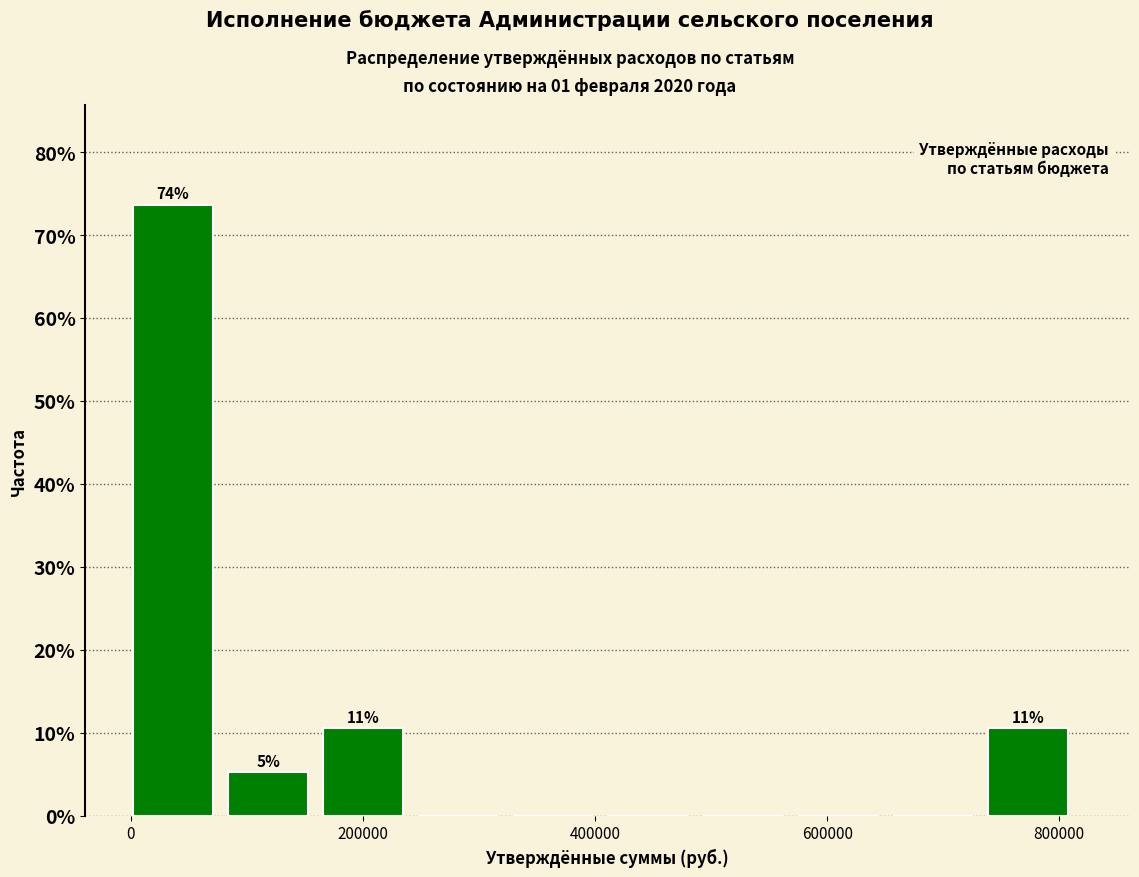

Over which range of the x-axis is the bar tallest?

0 to 80000